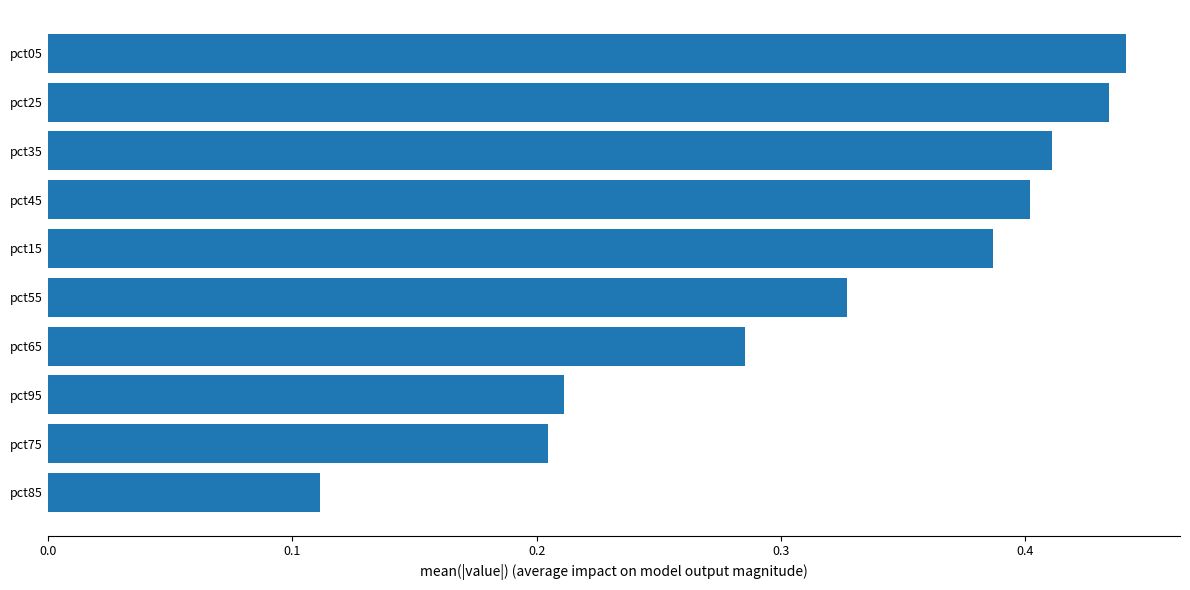

The value at pct95 is 0.2. True or false?

True